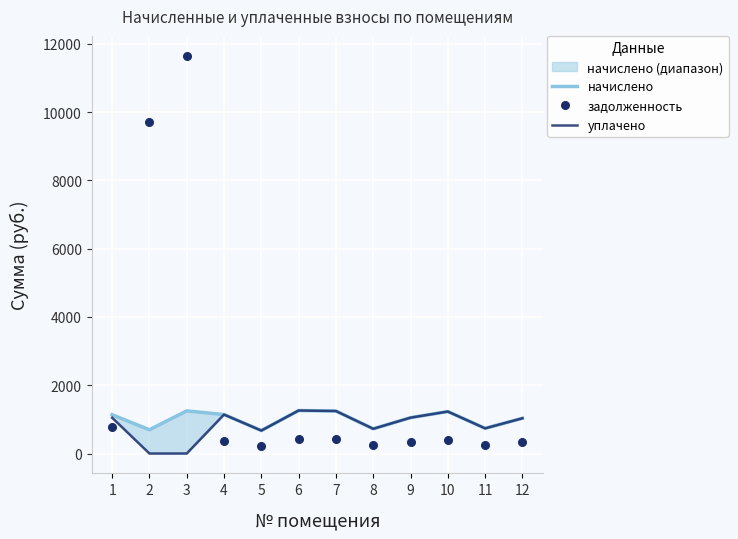

What is the sum of the задолженность values at 10 and 7?

824.4